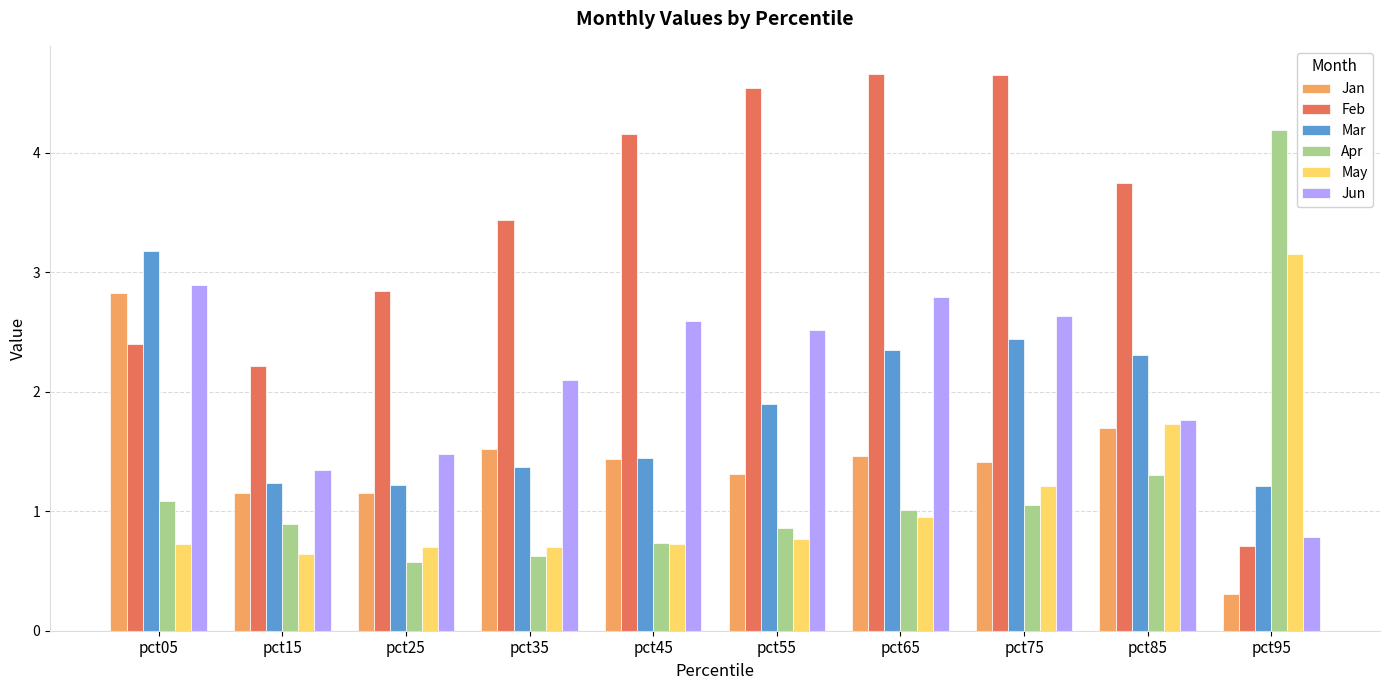

What is the approximate value of Feb at pct95?

0.7